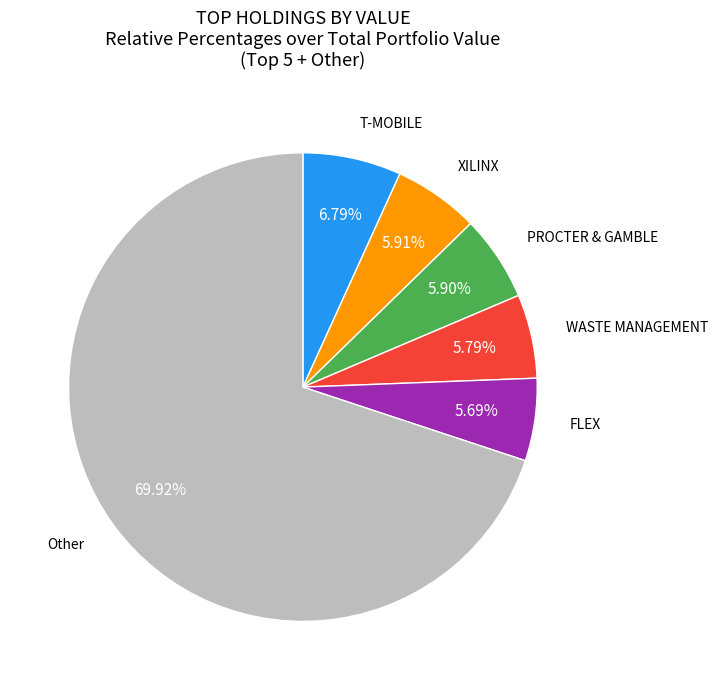

Is there any slice that represents more than half of the pie?

Yes